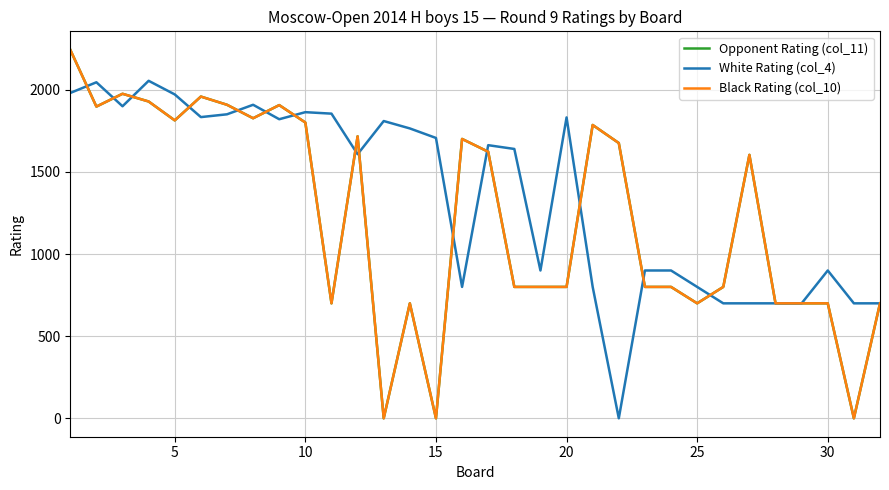

Is this an area chart (filled region under the line)?

No